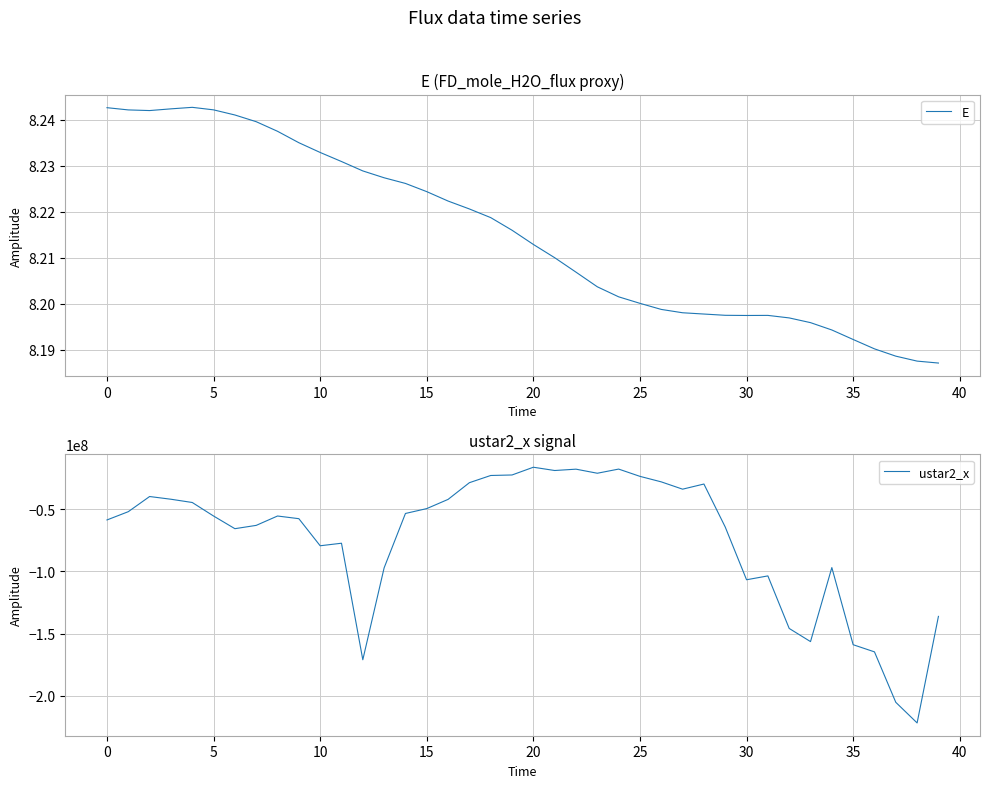

True or false: ustar2_x has more than 2 interior local peaks.

True